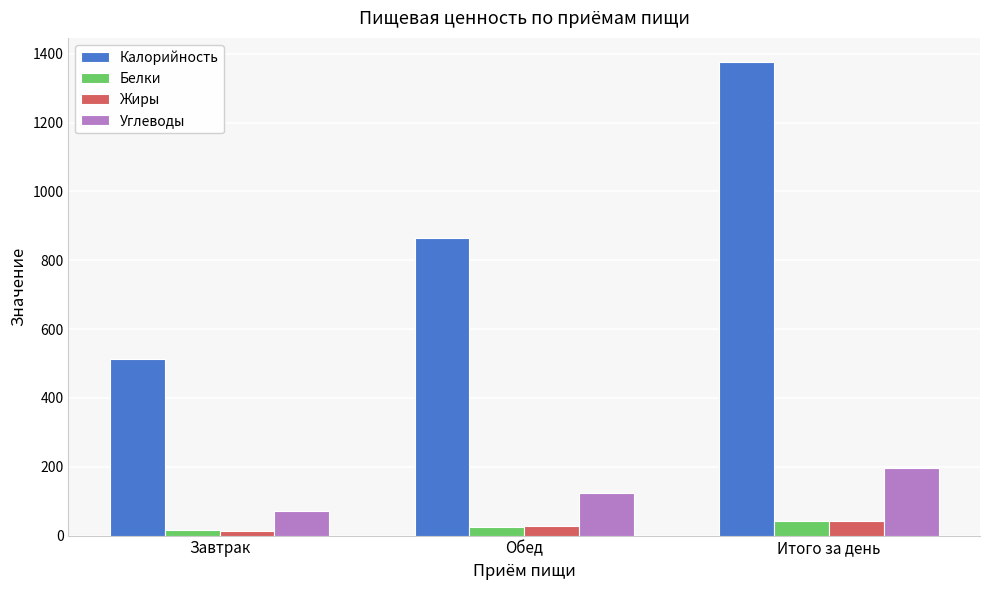

True or false: Углеводы has a value of 70.2 at Завтрак.

True